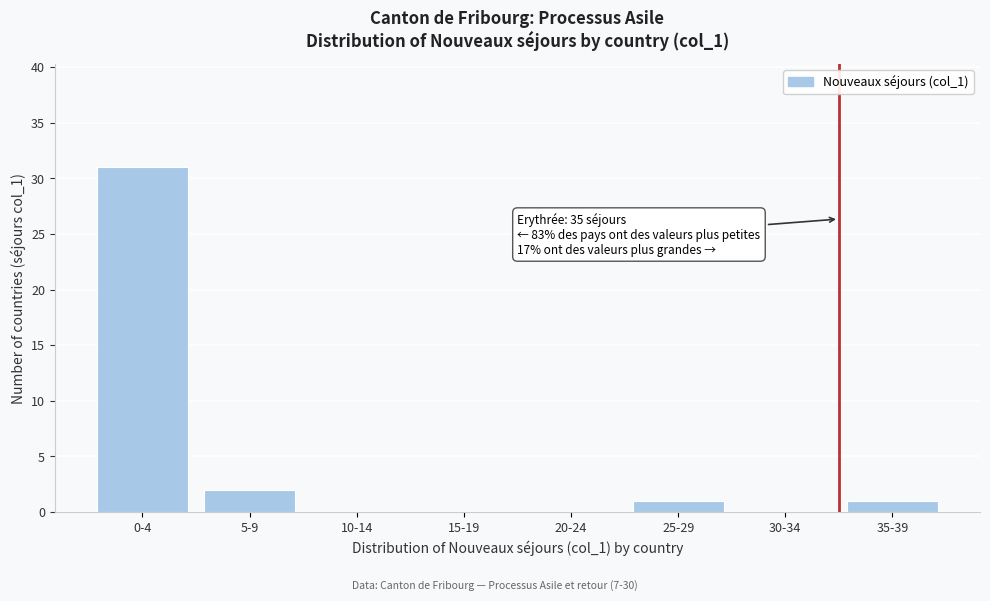

Reading left to right, extract all data points from this chart.

0-4=31	5-9=2	10-14=0	15-19=0	20-24=0	25-29=1	30-34=0	35-39=1